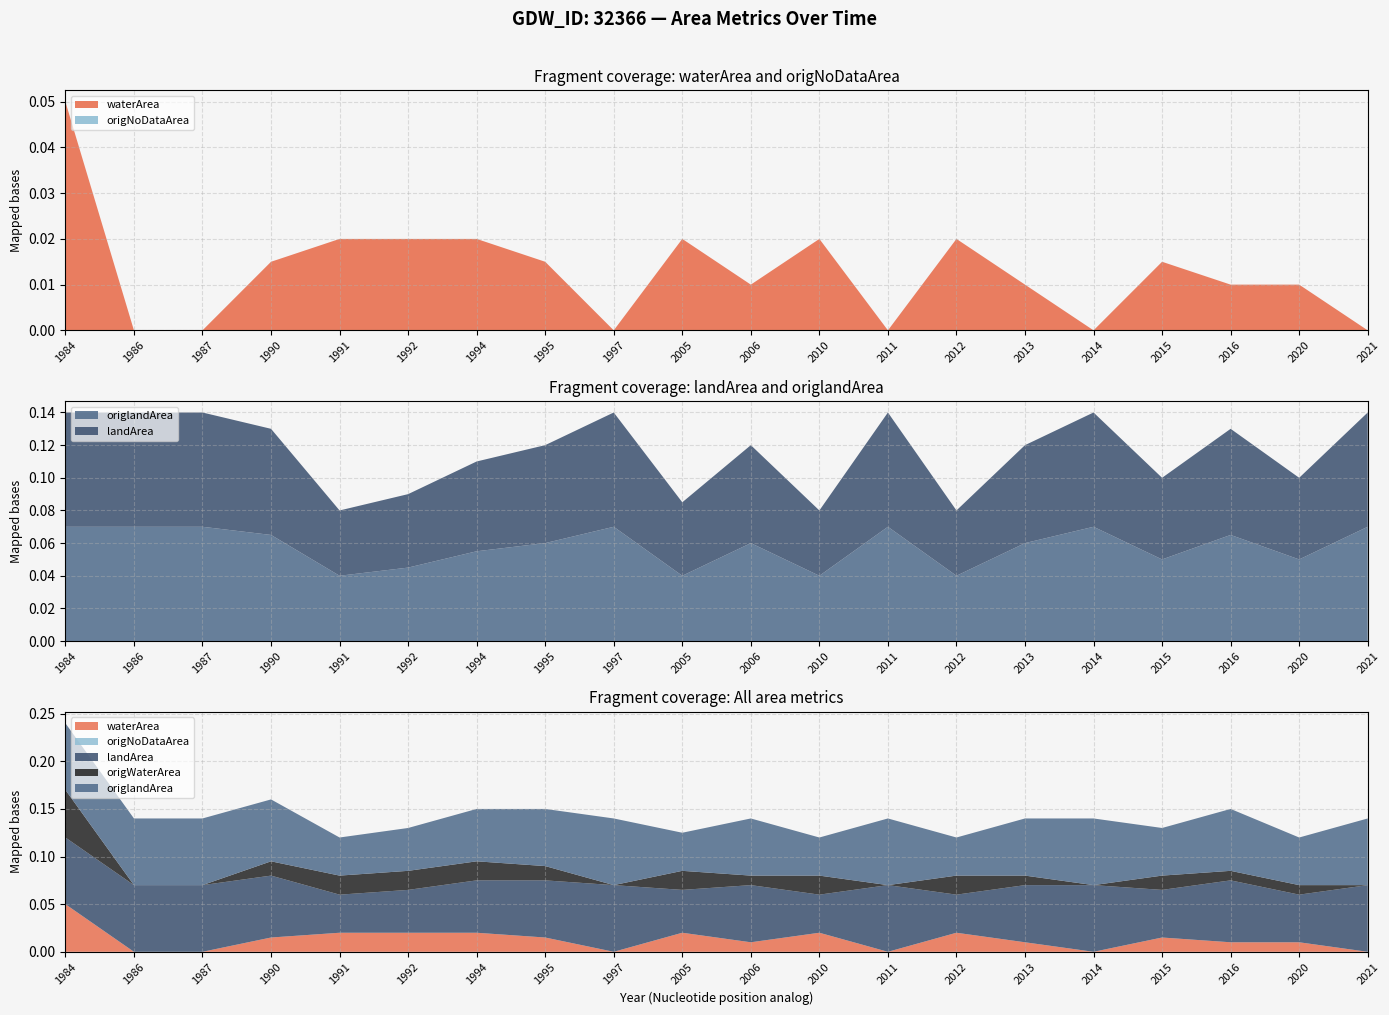

Reading right to left, extract all data points from this chart.

waterArea: 2021=0.0	2020=0.0	2016=0.0	2015=0.0	2014=0.0	2013=0.0	2012=0.0	2011=0.0	2010=0.0	2006=0.0	2005=0.0	1997=0.0	1995=0.0	1994=0.0	1992=0.0	1991=0.0	1990=0.0	1987=0.0	1986=0.0	1984=0.1
landArea: 2021=0.1	2020=0.1	2016=0.1	2015=0.1	2014=0.1	2013=0.1	2012=0.0	2011=0.1	2010=0.0	2006=0.1	2005=0.0	1997=0.1	1995=0.1	1994=0.1	1992=0.0	1991=0.0	1990=0.1	1987=0.1	1986=0.1	1984=0.1
origWaterArea: 2021=0.0	2020=0.0	2016=0.0	2015=0.0	2014=0.0	2013=0.0	2012=0.0	2011=0.0	2010=0.0	2006=0.0	2005=0.0	1997=0.0	1995=0.0	1994=0.0	1992=0.0	1991=0.0	1990=0.0	1987=0.0	1986=0.0	1984=0.1
origlandArea: 2021=0.1	2020=0.1	2016=0.1	2015=0.1	2014=0.1	2013=0.1	2012=0.0	2011=0.1	2010=0.0	2006=0.1	2005=0.0	1997=0.1	1995=0.1	1994=0.1	1992=0.0	1991=0.0	1990=0.1	1987=0.1	1986=0.1	1984=0.1
origNoDataArea: 2021=0.0	2020=0.0	2016=0.0	2015=0.0	2014=0.0	2013=0.0	2012=0.0	2011=0.0	2010=0.0	2006=0.0	2005=0.0	1997=0.0	1995=0.0	1994=0.0	1992=0.0	1991=0.0	1990=0.0	1987=0.0	1986=0.0	1984=0.0